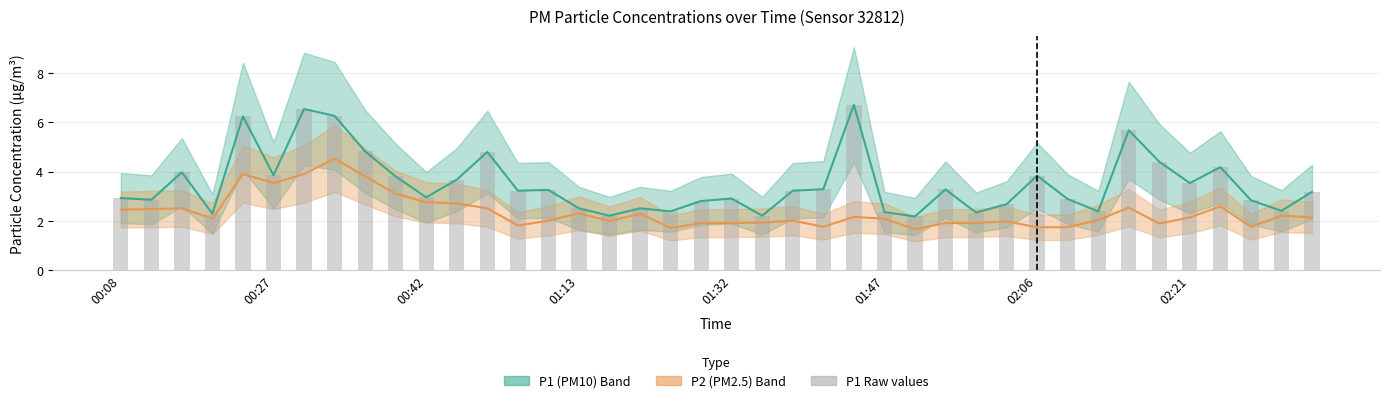

Rank the categories by value from lowest to highest.

26, 16, 21, 01:13, 28, 25, 18, 32, 38, 15, 17, 29, 19, 37, 00:27, 31, 20, 00:08, 10, 39, 13, 22, 14, 27, 23, 35, 11, 9, 30, 01:47, 00:42, 36, 34, 12, 8, 33, 01:32, 02:21, 02:06, 24